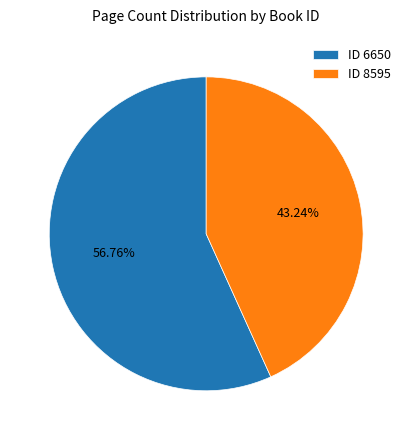

Rank the categories by value from lowest to highest.

ID 8595, ID 6650